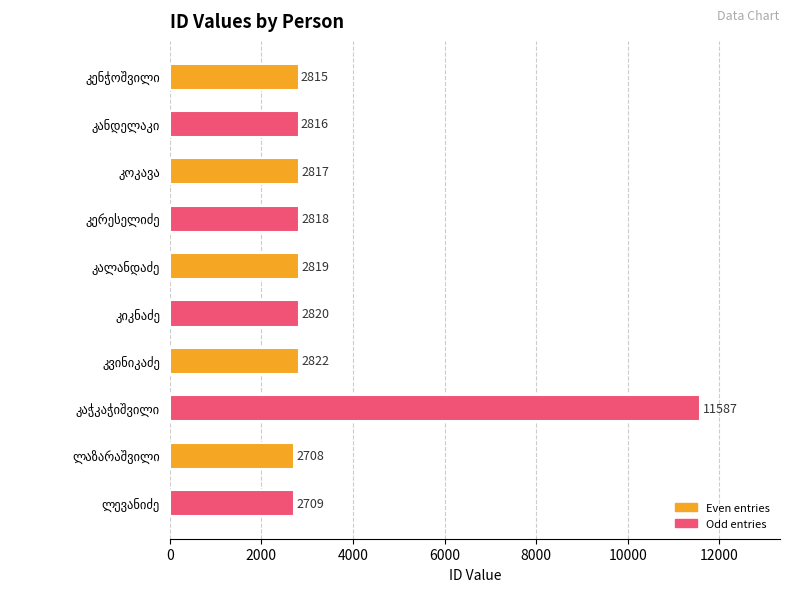

What is the average value?

3673